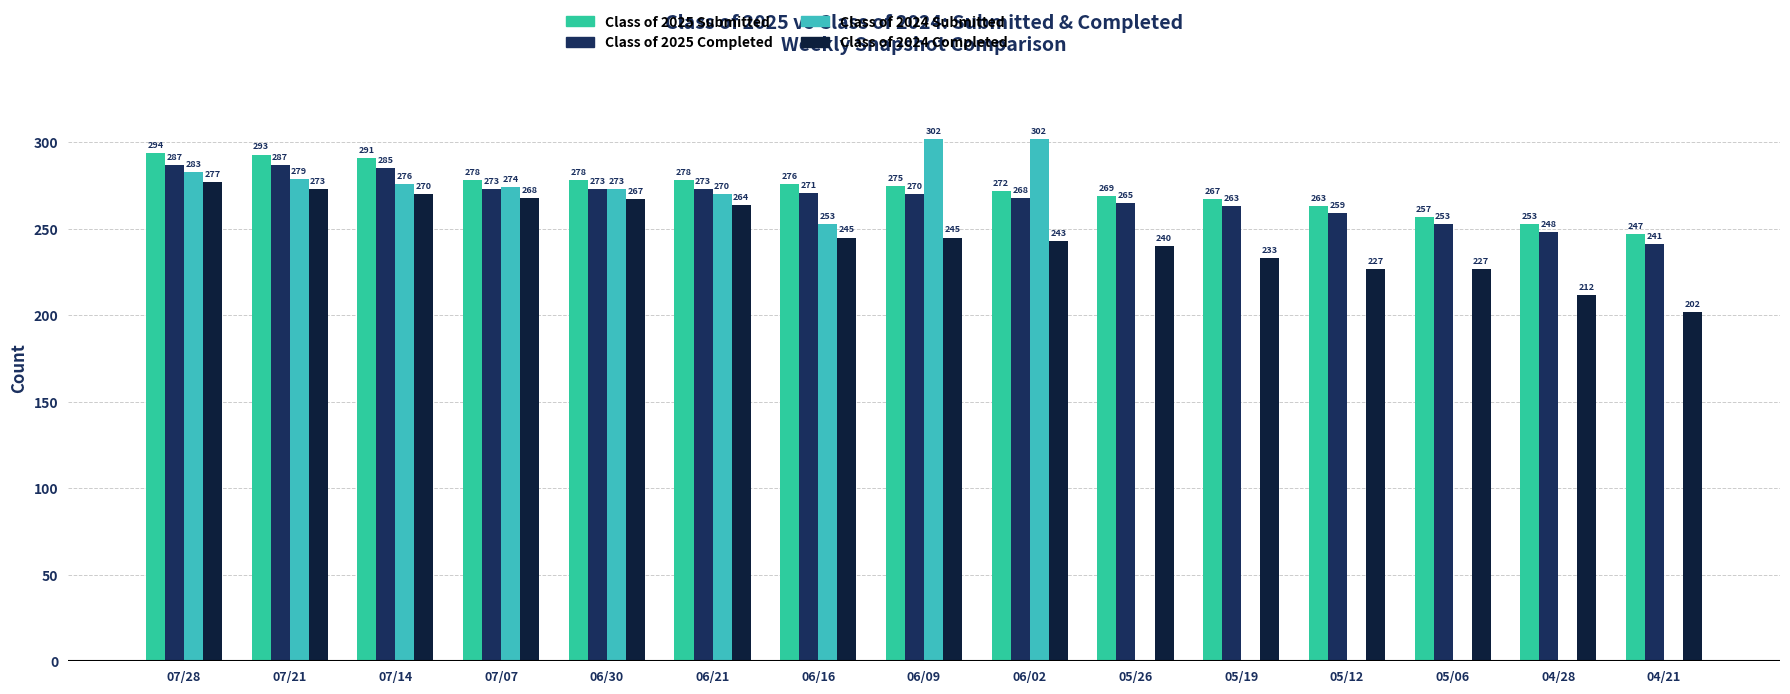

Reading left to right, what are all the values shown in this chart?

Class of 2025 Submitted: 294	293	291	278	278	278	276	275	272	269	267	263	257	253	247
Class of 2025 Completed: 287	287	285	273	273	273	271	270	268	265	263	259	253	248	241
Class of 2024 Submitted: 283	279	276	274	273	270	253	302	302	0	0	0	0	0	0
Class of 2024 Completed: 277	273	270	268	267	264	245	245	243	240	233	227	227	212	202